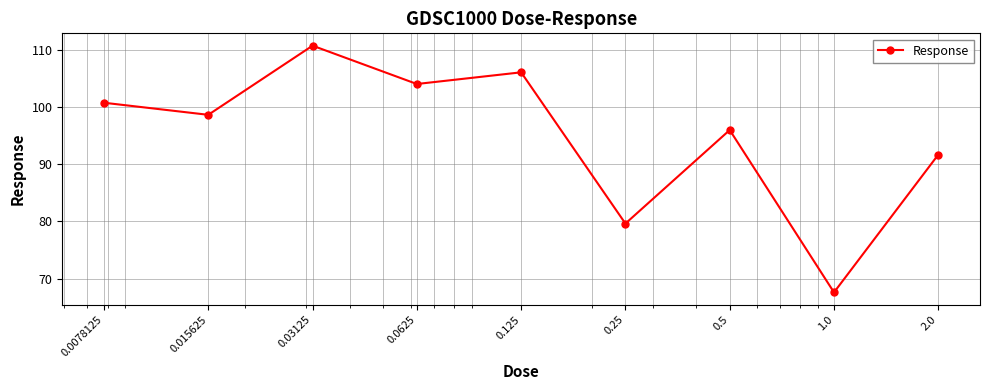

True or false: there are more than 0 points higher than both neighbors.

True